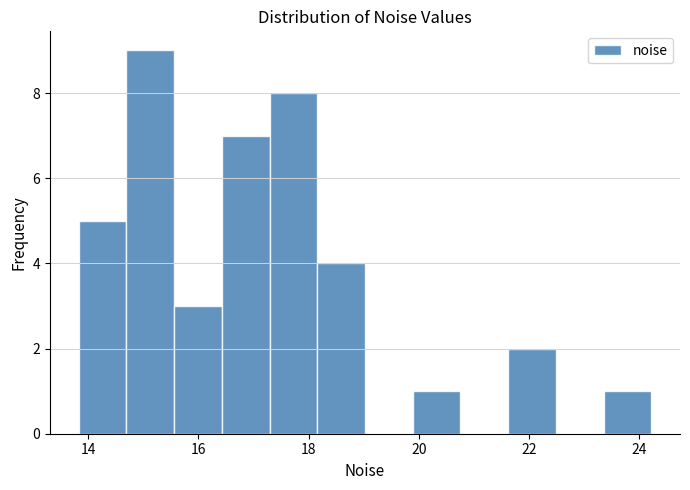

Reading left to right, transcribe this chart: for each bar, give the range it covers on the x-axis and its height. Neither the bar edges nor the heights are printed on the chart, so give them approximately, as read against the axes.

13.8 to 14.6: 5
14.6 to 15.6: 9
15.6 to 16.4: 3
16.4 to 17.2: 7
17.2 to 18.2: 8
18.2 to 19.0: 4
19.0 to 19.8: 0
19.8 to 20.8: 1
20.8 to 21.6: 0
21.6 to 22.4: 2
22.4 to 23.4: 0
23.4 to 24.2: 1